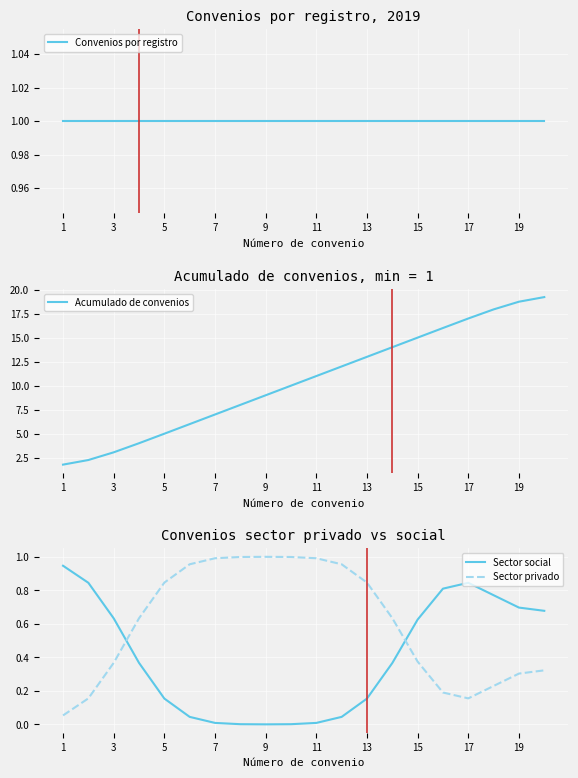

True or false: Acumulado de convenios has a value of 3.1 at 1.

False